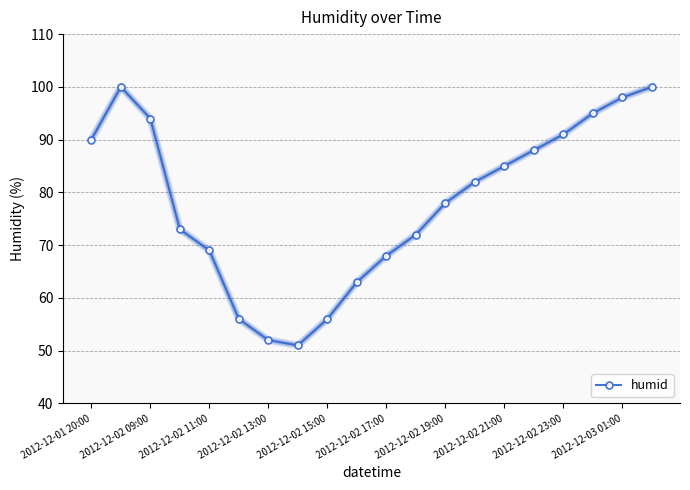

How many data points does each series have?

20